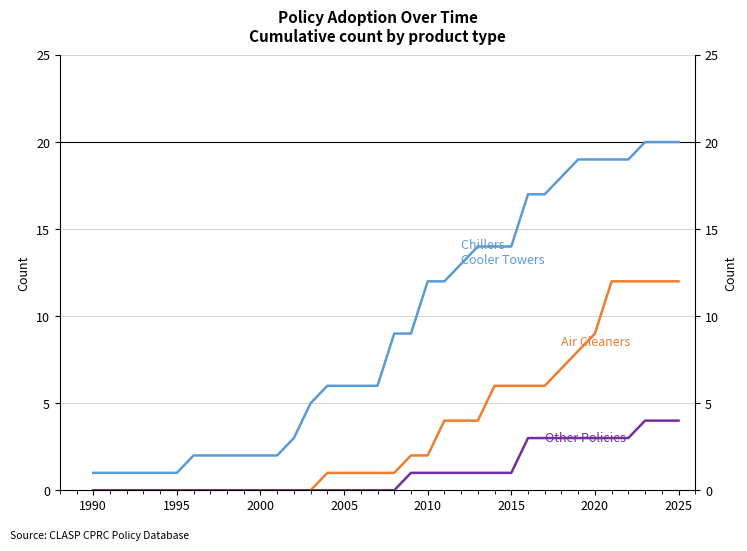

Is the value of Chillers - Cooler Towers at 35 greater than the value of Other Policies at 2030?

Yes